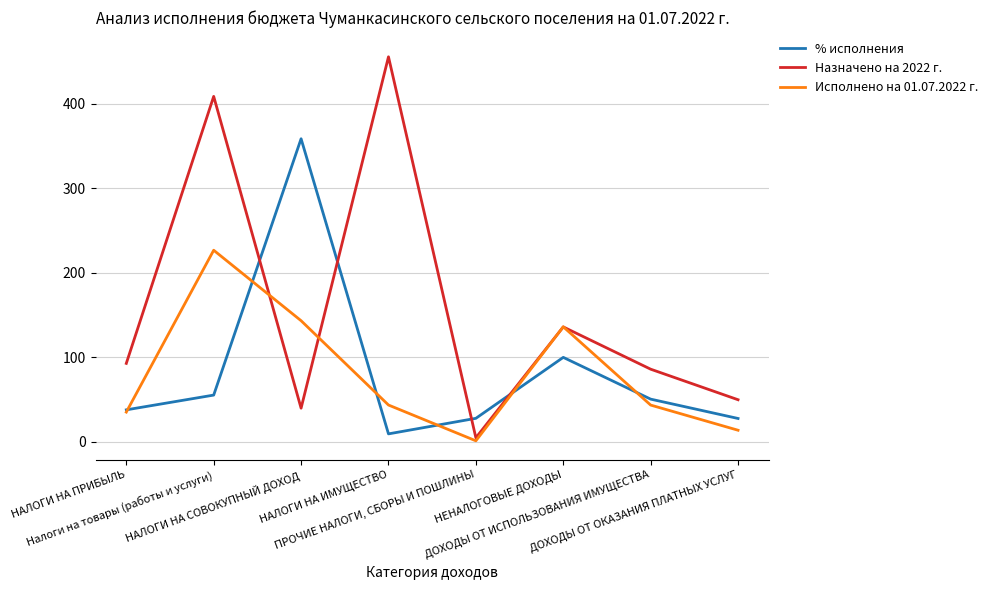

Between which two adjacent categories do Исполнено на 01.07.2022 г. and Назначено на 2022 г. first intersect?

Налоги на товары (работы и услуги) and НАЛОГИ НА СОВОКУПНЫЙ ДОХОД